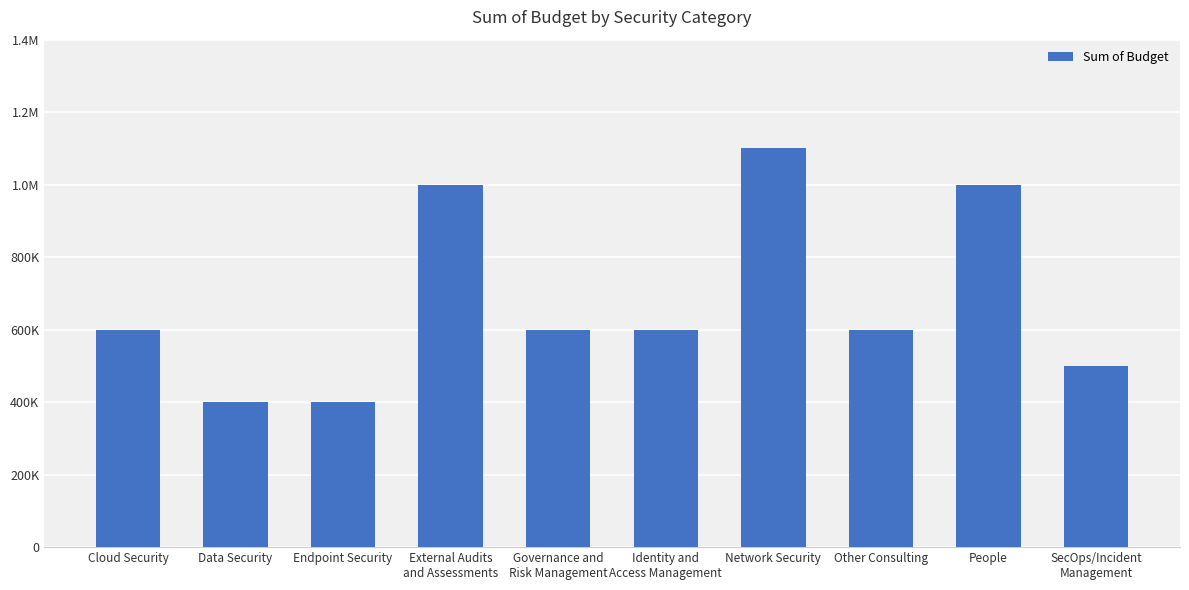

Rank the categories by value from highest to lowest.

Network Security, External Audits
and Assessments, People, Cloud Security, Governance and
Risk Management, Identity and
Access Management, Other Consulting, SecOps/Incident
Management, Data Security, Endpoint Security